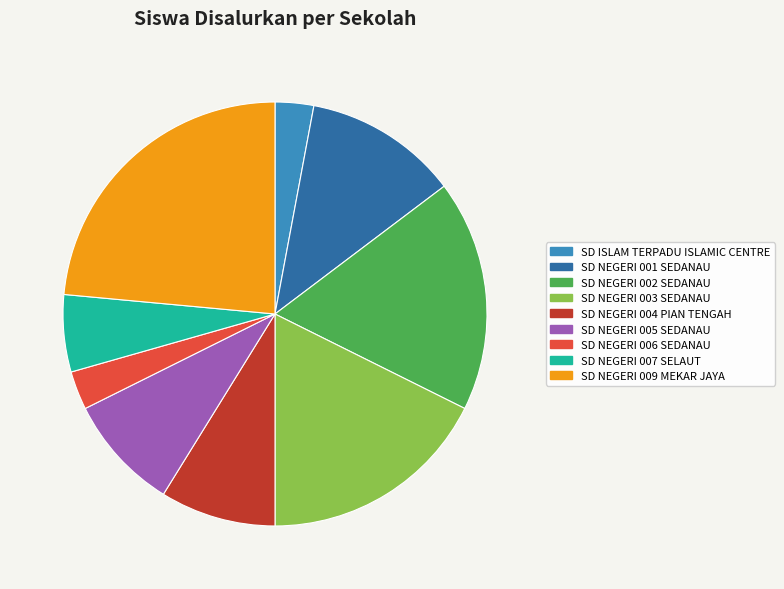

Does SD NEGERI 006 SEDANAU account for over 50% of the chart?

No